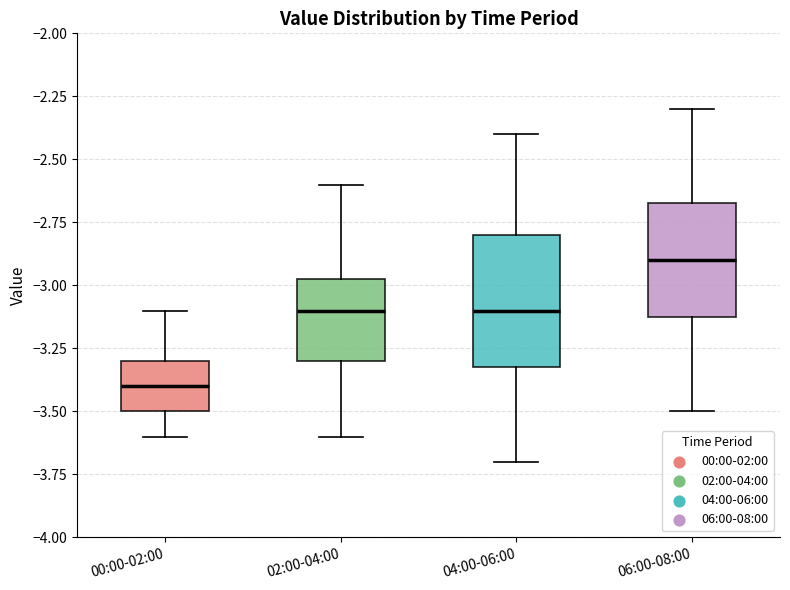

Where is the lower edge of the box for 04:00-06:00 on the y-axis? The values are not printed on the chart, so give them approximately, as read against the axis.

-3.30